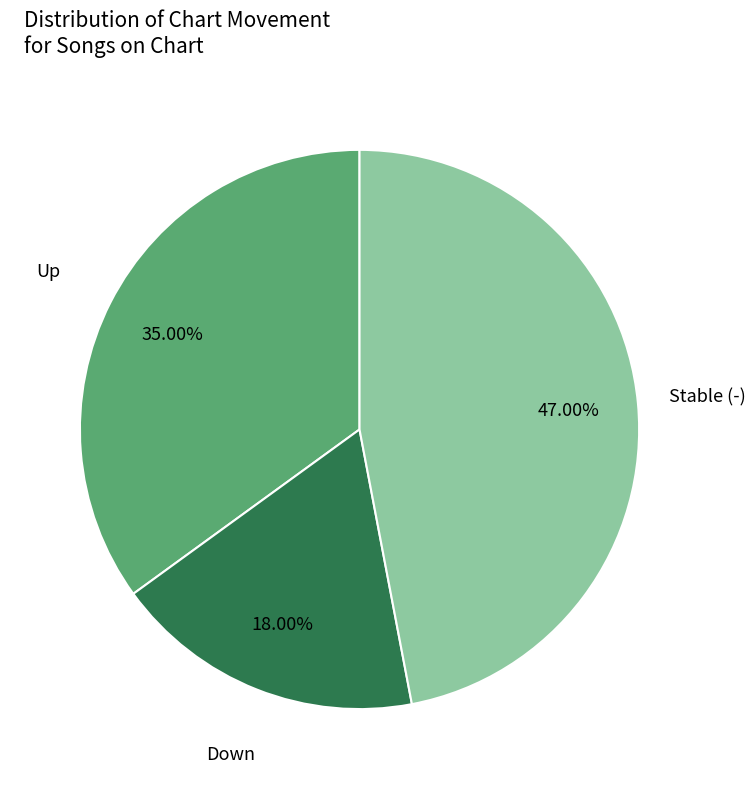

Is there a majority slice in this chart?

No